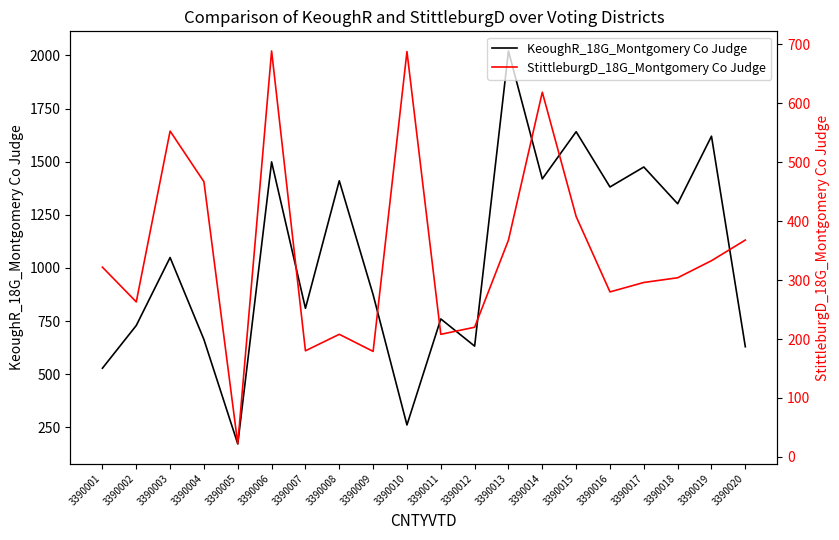

Where do StittleburgD_18G_Montgomery Co Judge and KeoughR_18G_Montgomery Co Judge first cross each other?

3390009 and 3390010